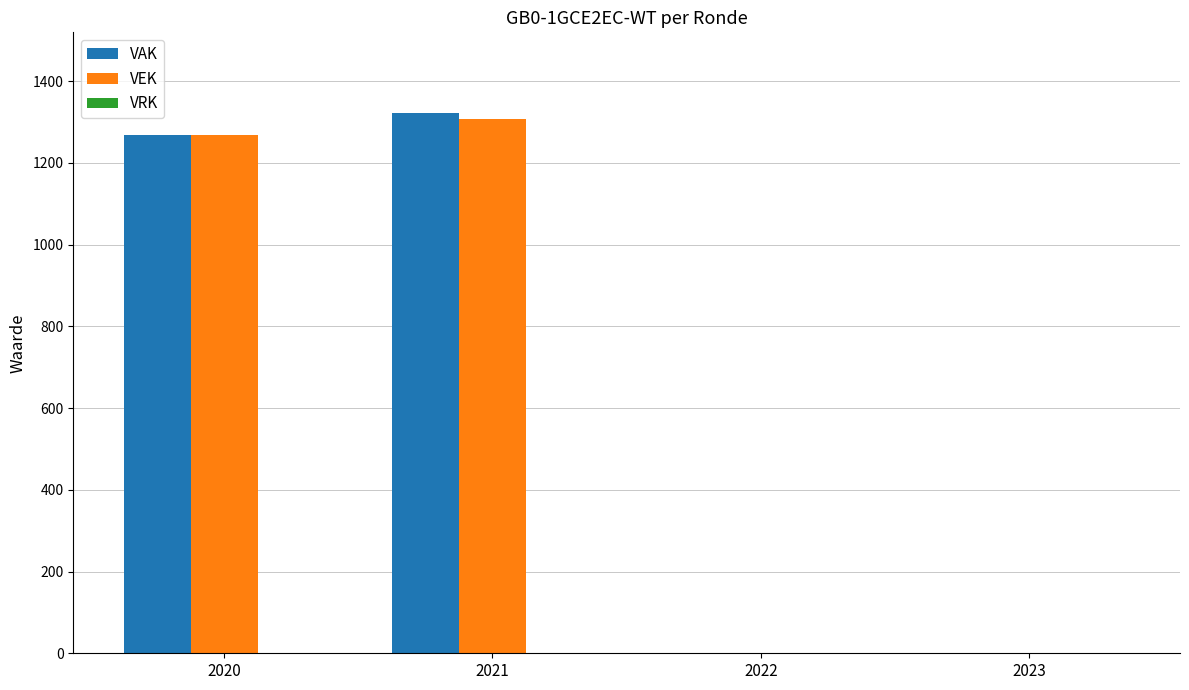

At which label is VAK closest to 660?

2020